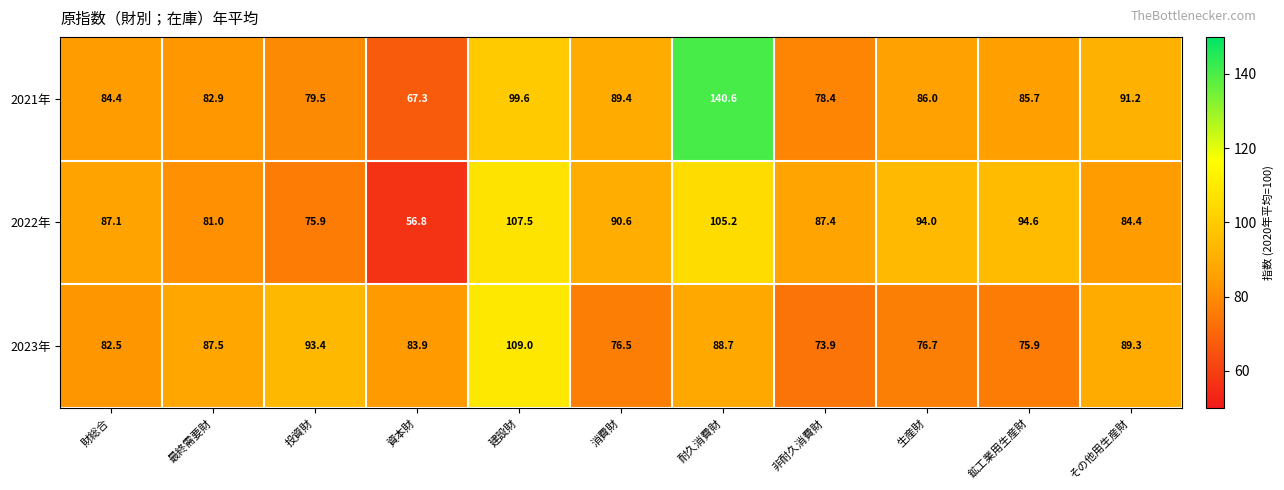

Which label corresponds to the largest value in the chart?

耐久消費財